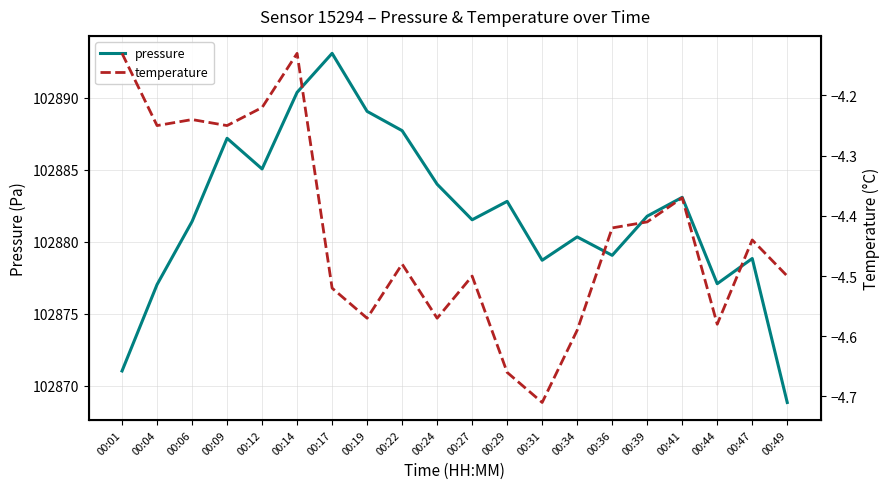

The value of temperature at 00:19 is -4.6. True or false?

True